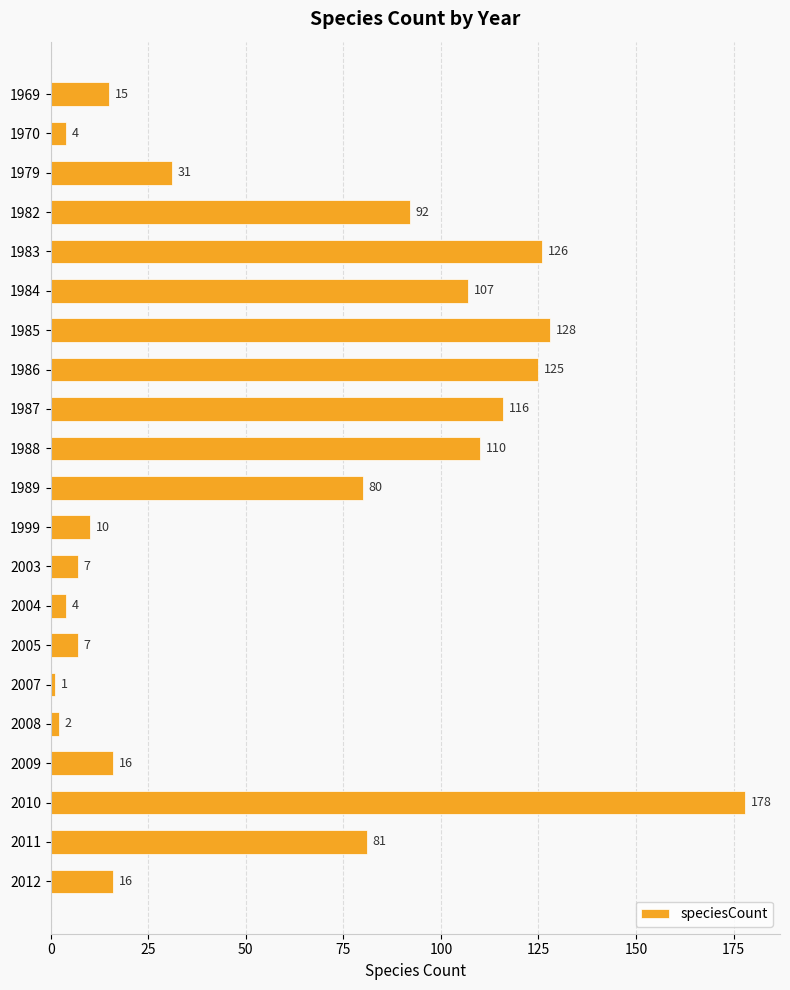

What is the value of the 9th bar from the top?

116